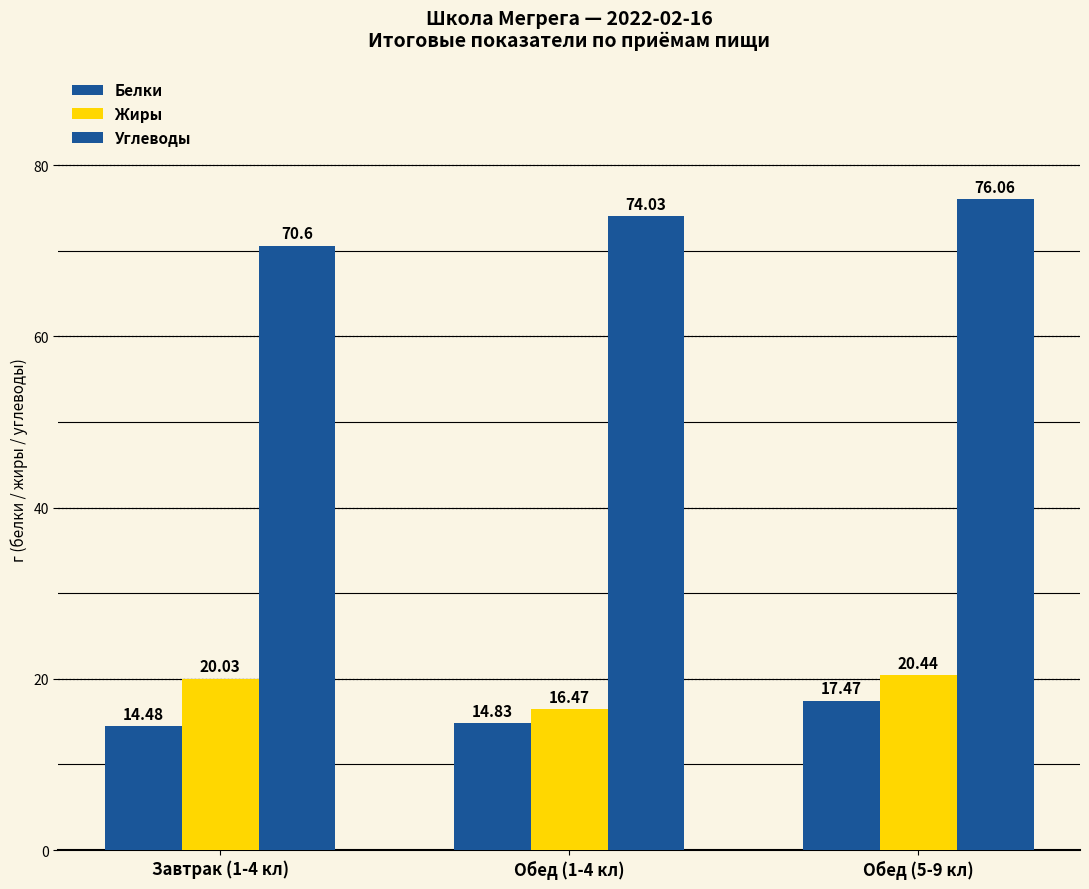

Reading right to left, extract all data points from this chart.

Белки: Обед (5-9 кл)=17.5	Обед (1-4 кл)=14.8	Завтрак (1-4 кл)=14.5
Жиры: Обед (5-9 кл)=20.4	Обед (1-4 кл)=16.5	Завтрак (1-4 кл)=20.0
Углеводы: Обед (5-9 кл)=76.1	Обед (1-4 кл)=74.0	Завтрак (1-4 кл)=70.6